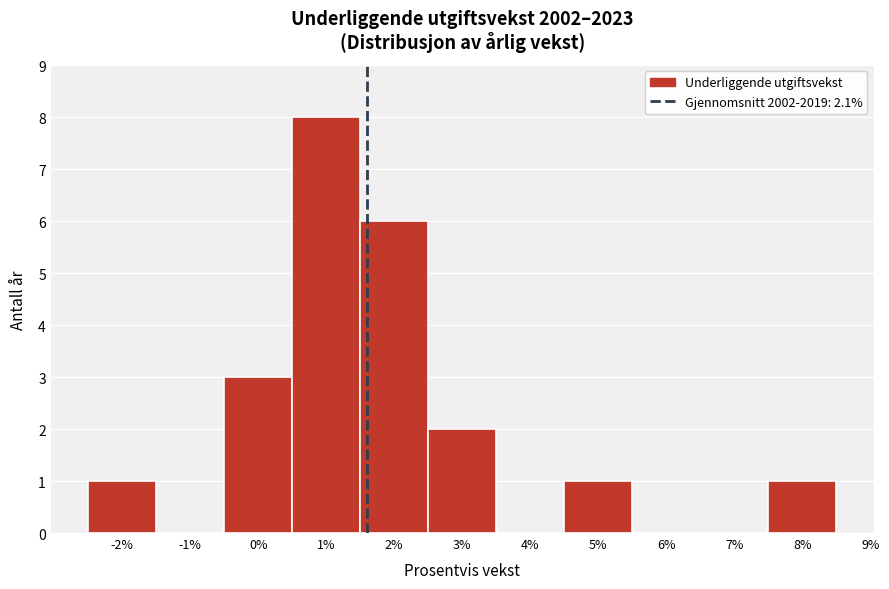

Reading left to right, list all the values displayed in this chart.

-2%=1	-1%=0	0%=3	1%=8	2%=6	3%=2	4%=0	5%=1	6%=0	7%=0	8%=1